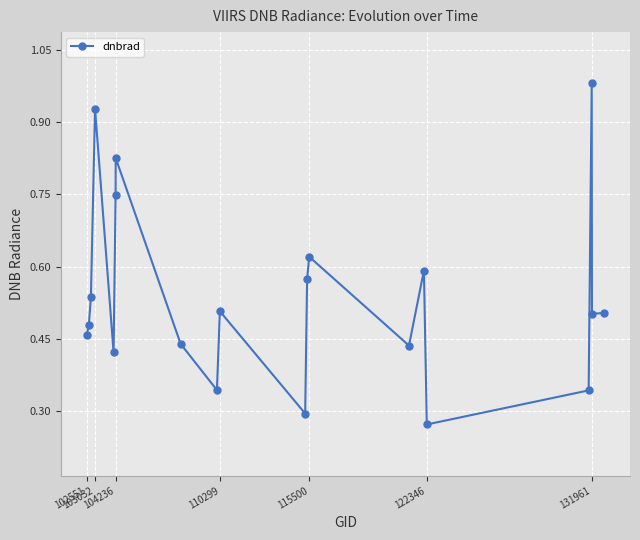

What is the sum of all values?

10.8